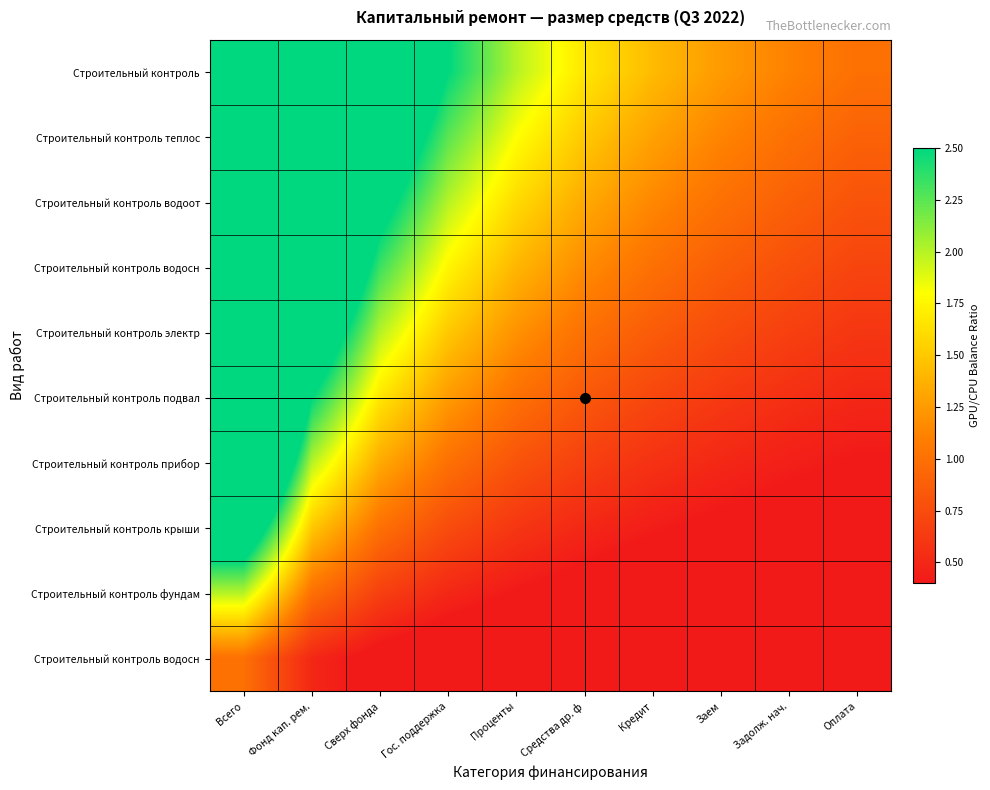

What is the difference between the highest and lowest values at Проценты?

1.8